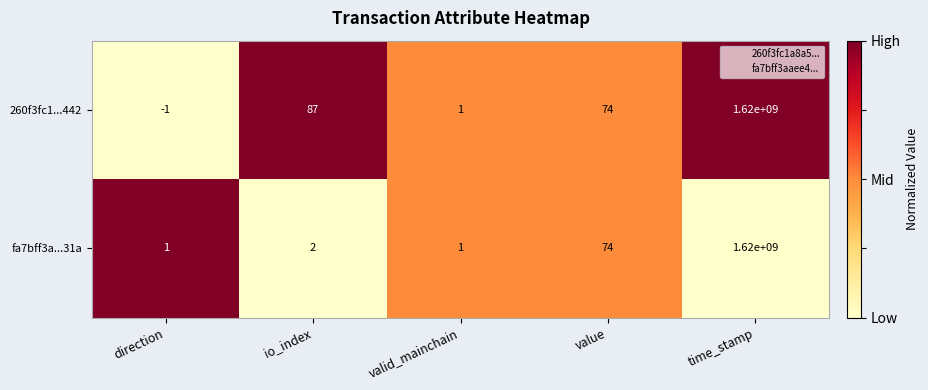

Is it true that fa7bff3a...31a equals 3 at io_index?

False